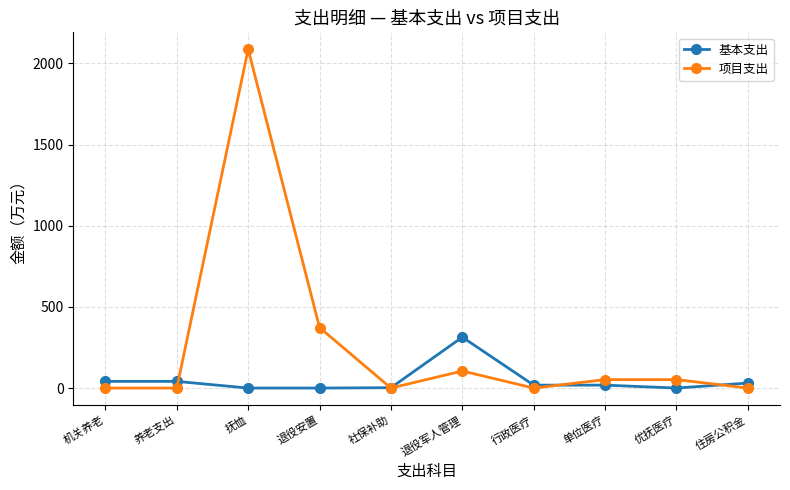

What are all the series names shown in the legend?

基本支出, 项目支出